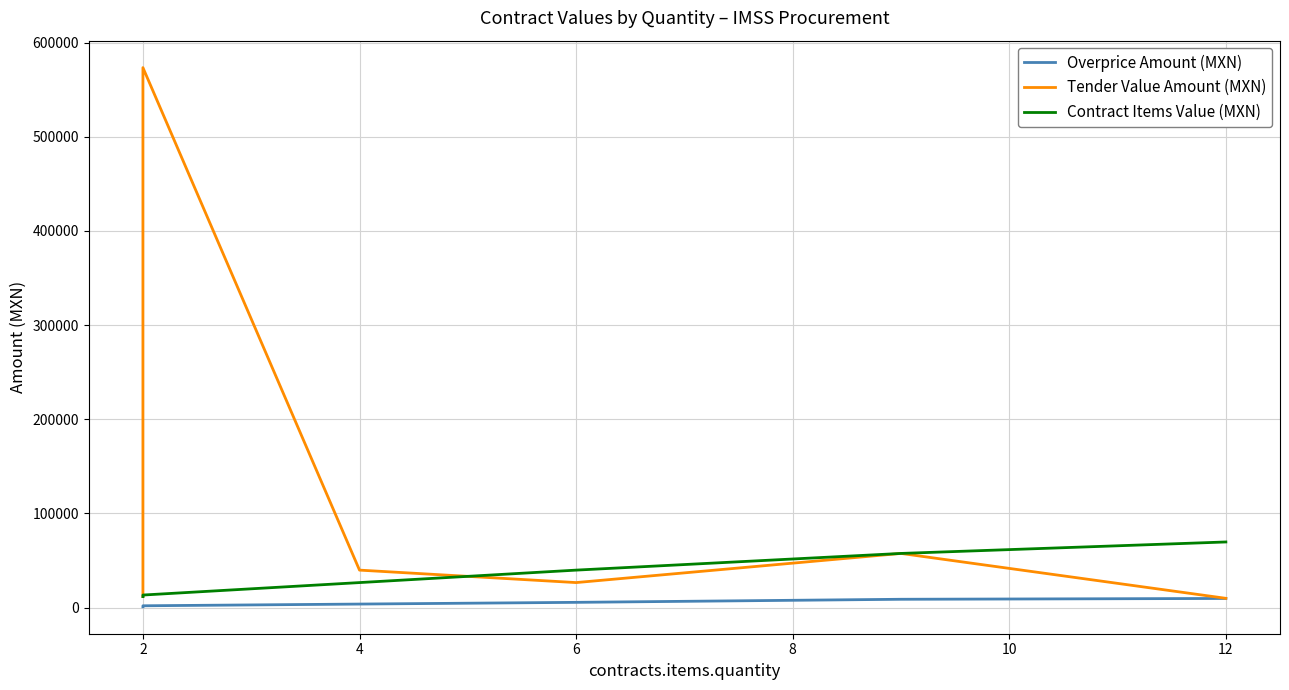

What is the difference between the maximum and minimum values in the Overprice Amount (MXN) series?

8818.2